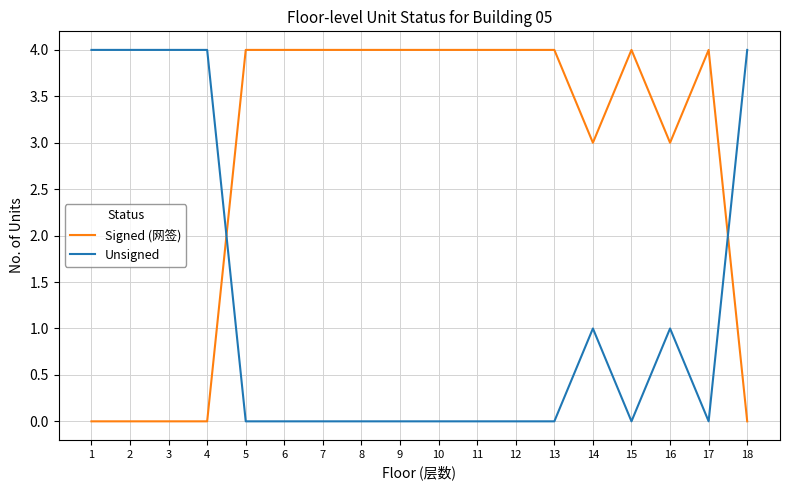

Rank the series at 4 from highest to lowest value.

Unsigned, Signed (网签)